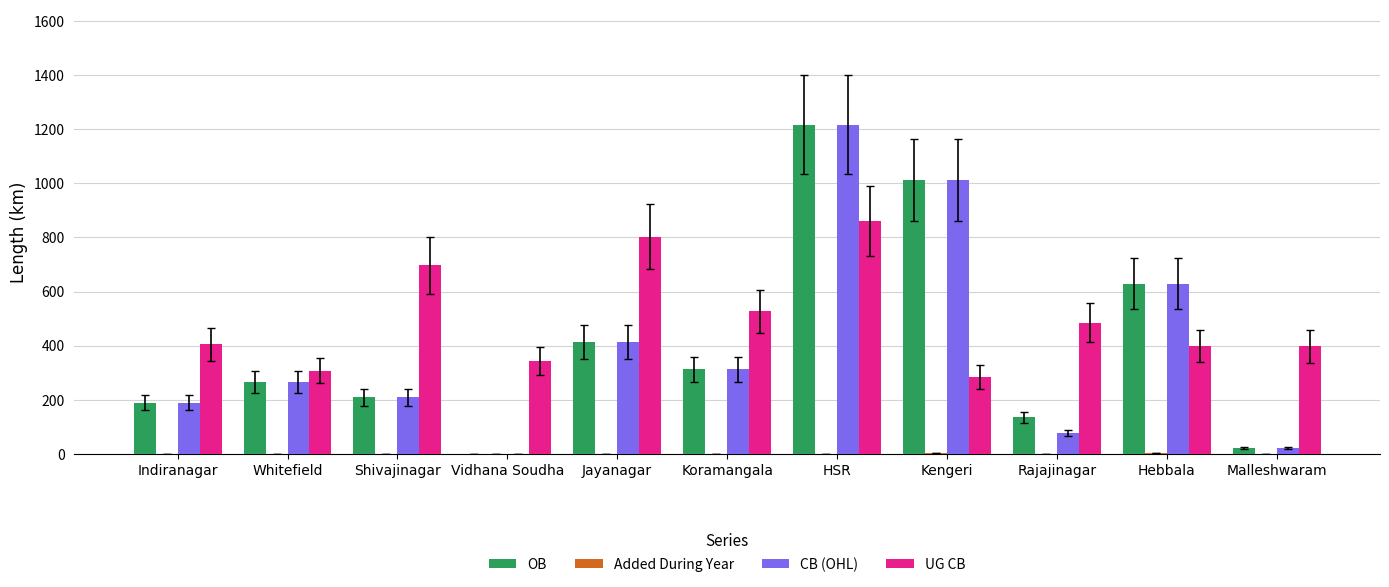

Is it true that OB equals 801.2 at HSR?

False